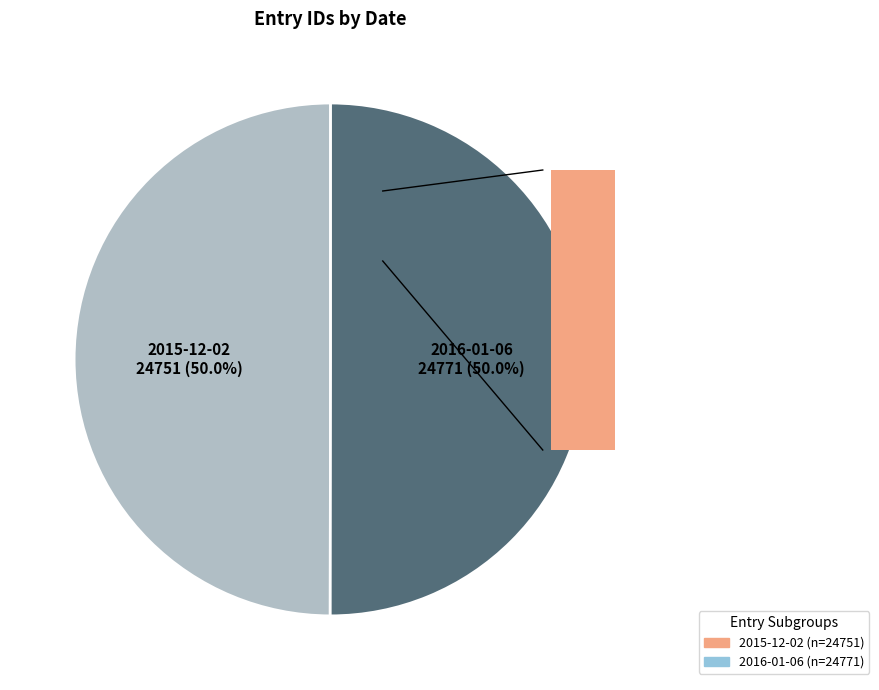

Which slice is the smallest?

2015-12-02